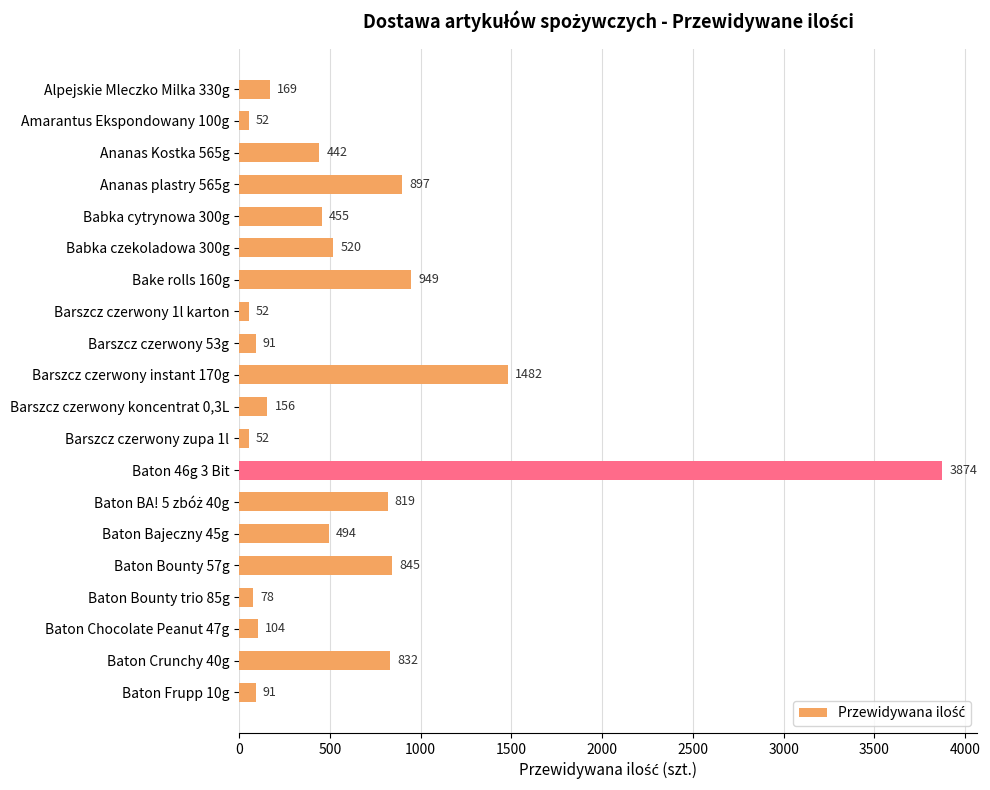

Which category has the highest value across all series?

Baton 46g 3 Bit